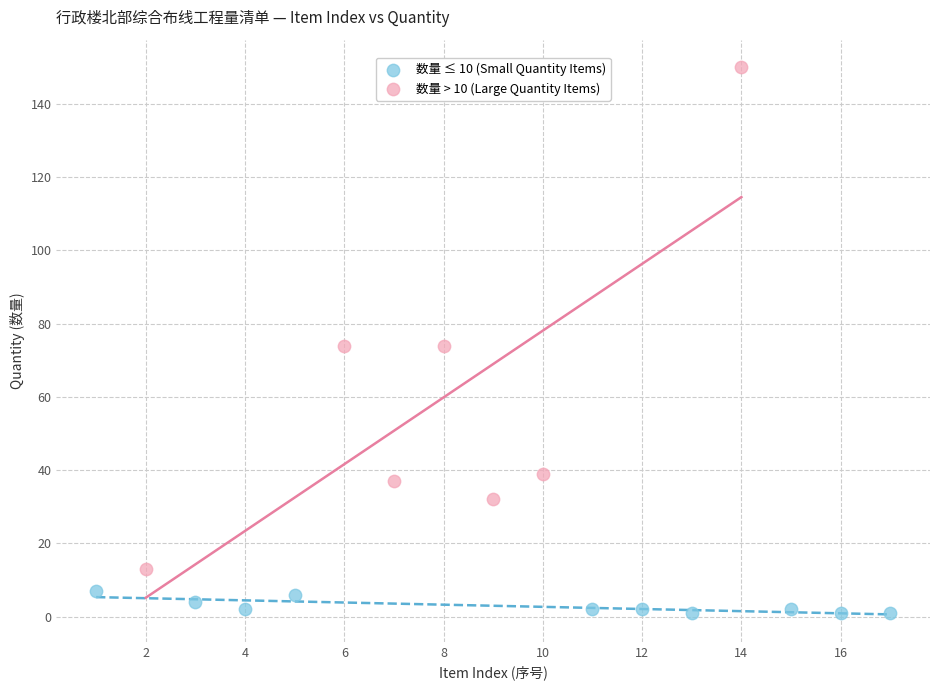

Which series reaches the maximum Y coordinate?

数量 > 10 (Large Quantity Items)